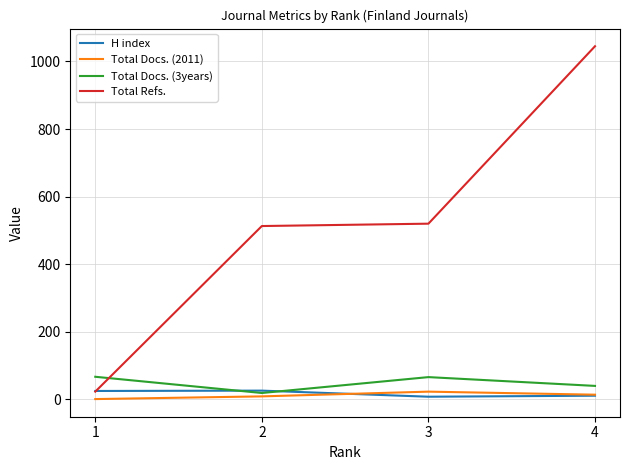

What is the sum of the Total Docs. (3years) values at 3 and 1?

133